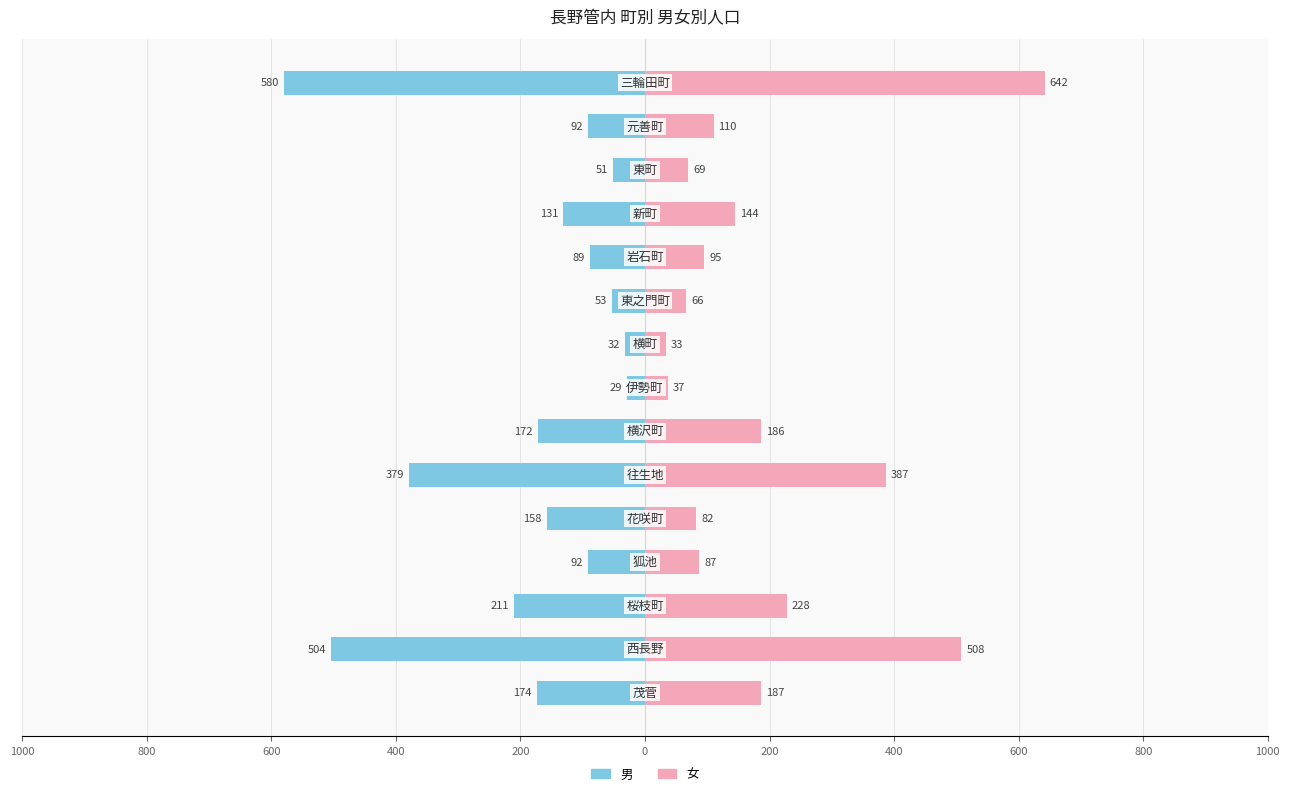

How many bars are there in each group?

2